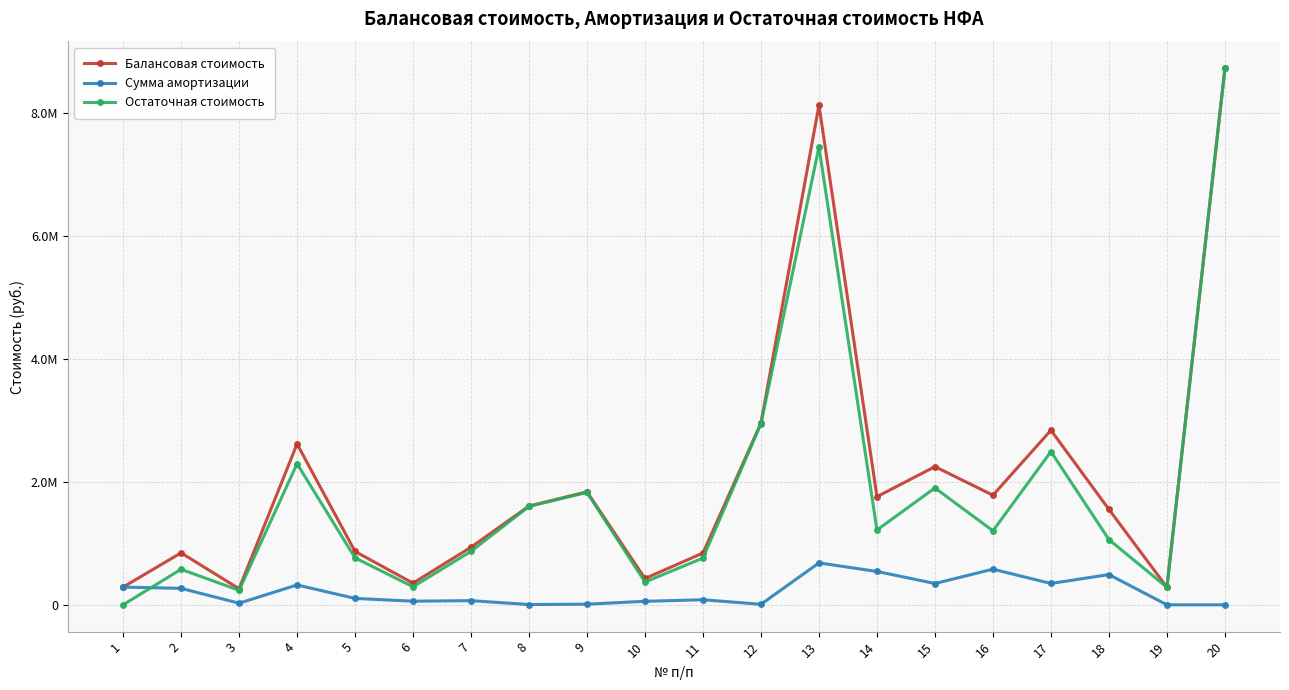

True or false: Сумма амортизации has a value of 2132.0 at 8.

False